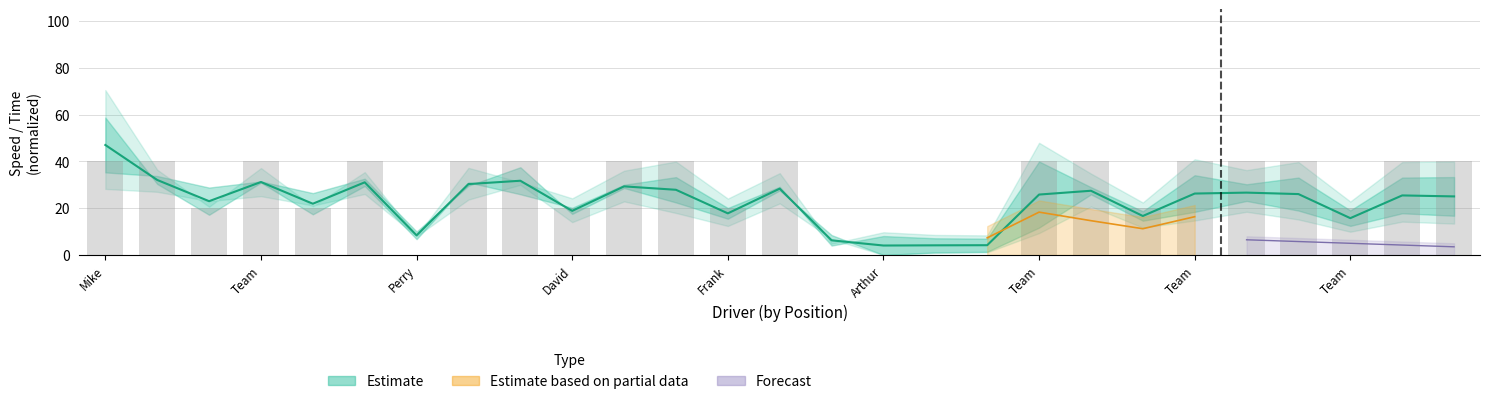

The Estimate series shows 5.6 at 16. True or false?

False